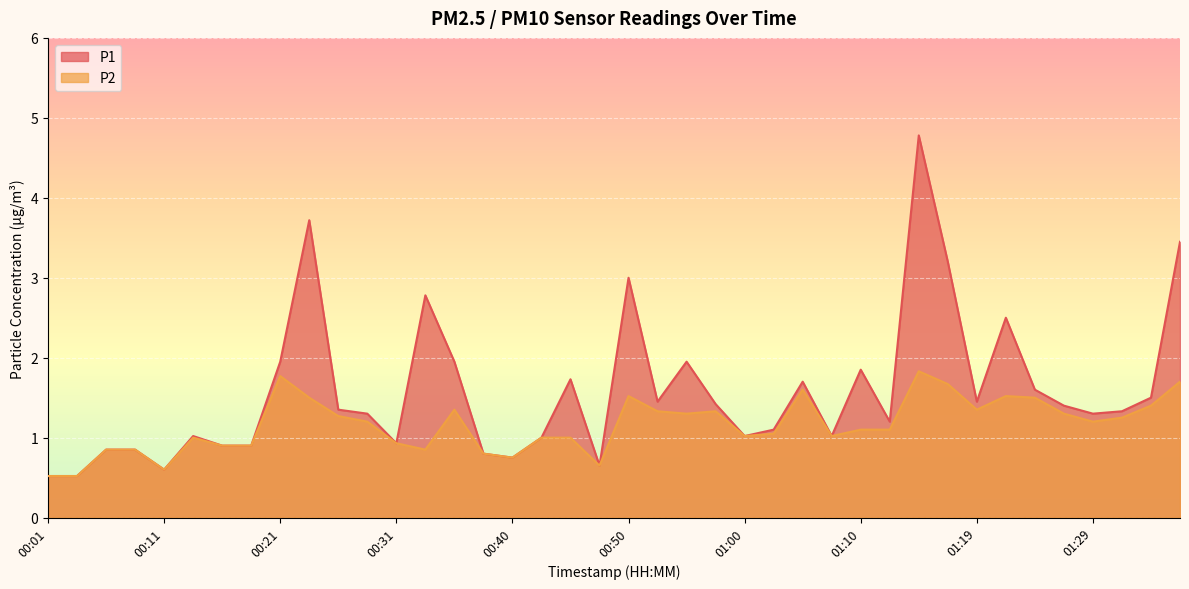

Where is the first local maximum for P2?

00:13